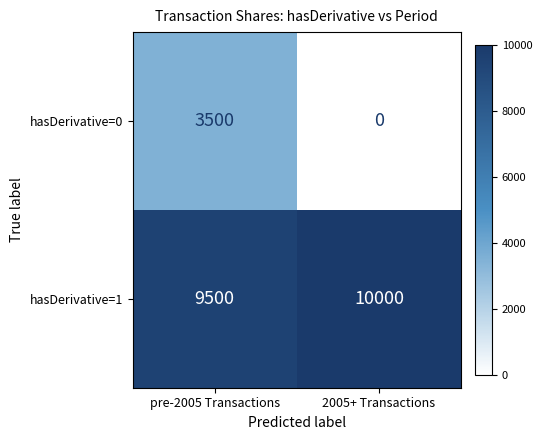

What is the average value of the hasDerivative=1 series?

9750